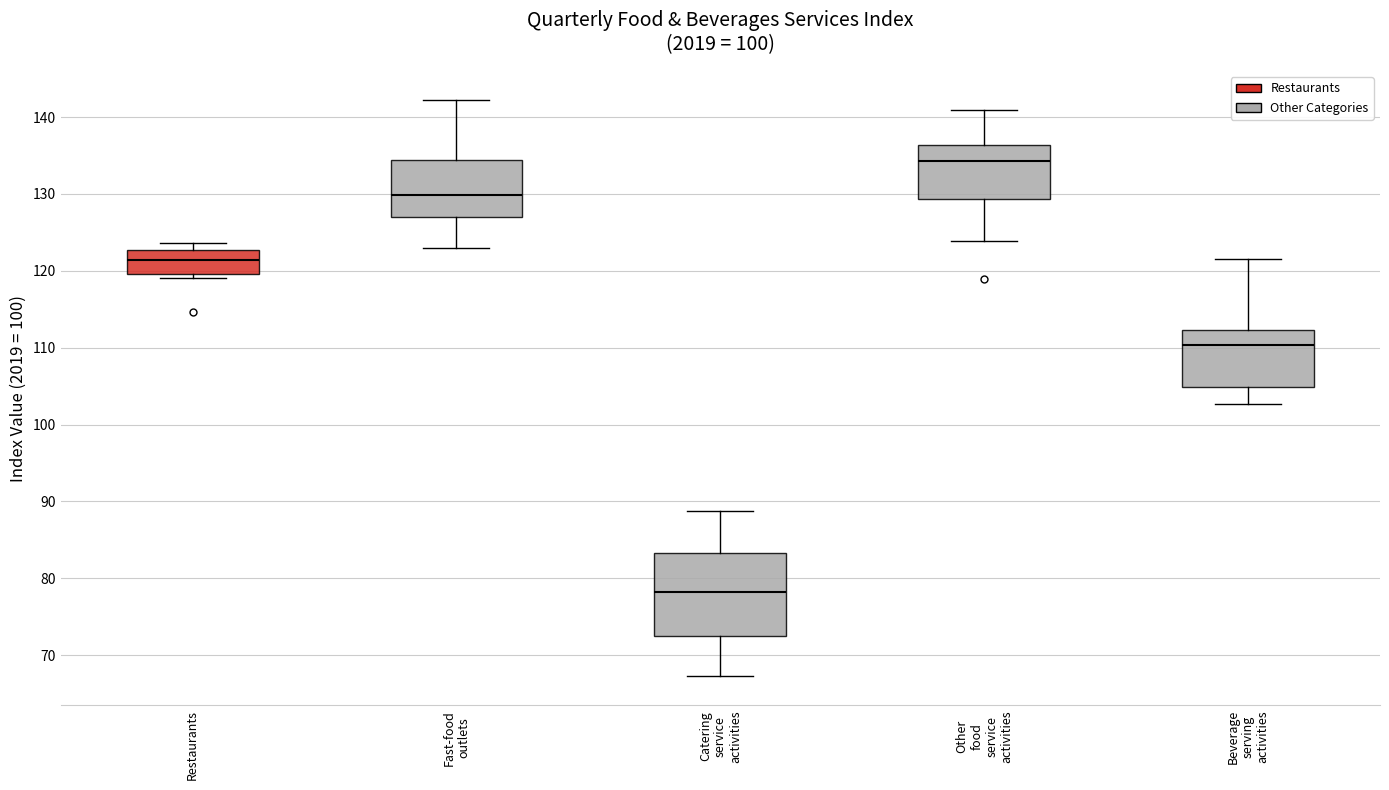

Where is the lower edge of the box for Other food service activities on the y-axis? The values are not printed on the chart, so give them approximately, as read against the axis.

129